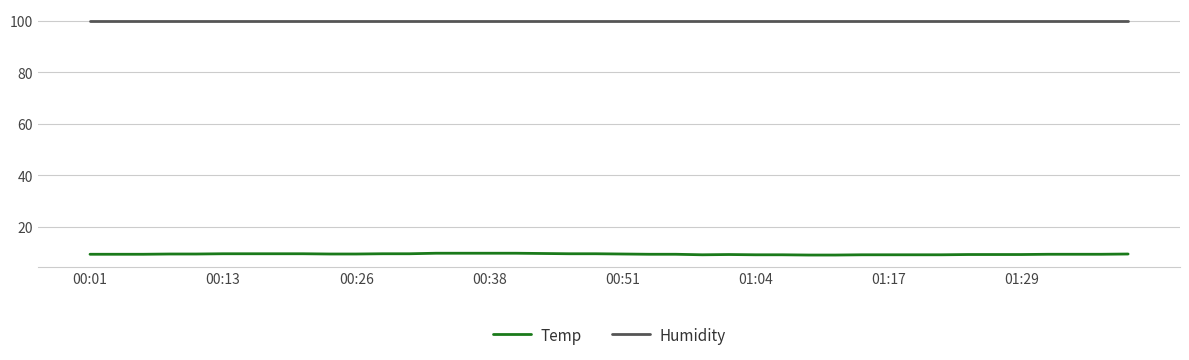

What is the minimum value shown in the chart?

9.0